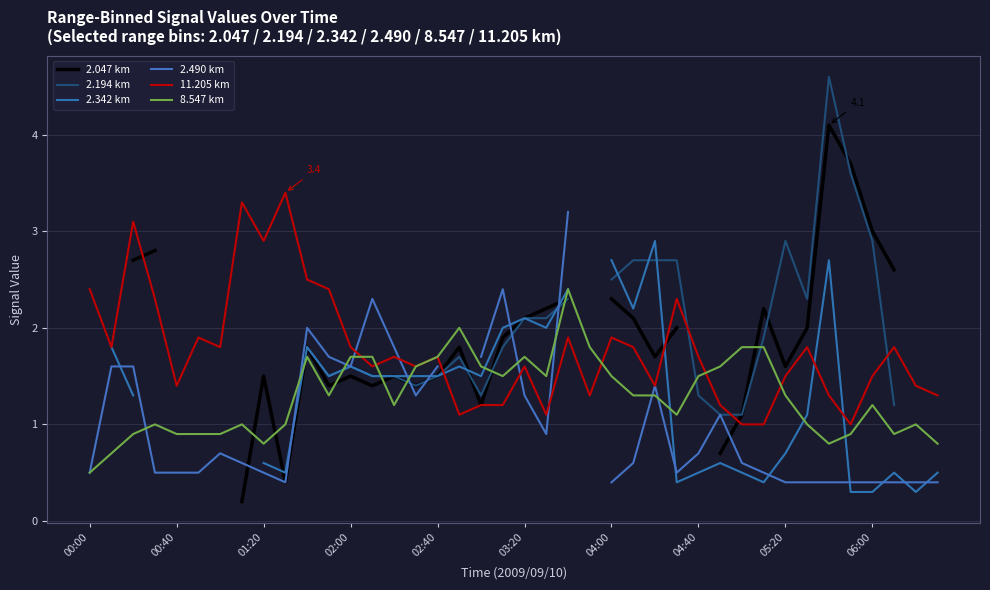

What is the approximate value of 8.547 km at 22?

2.4